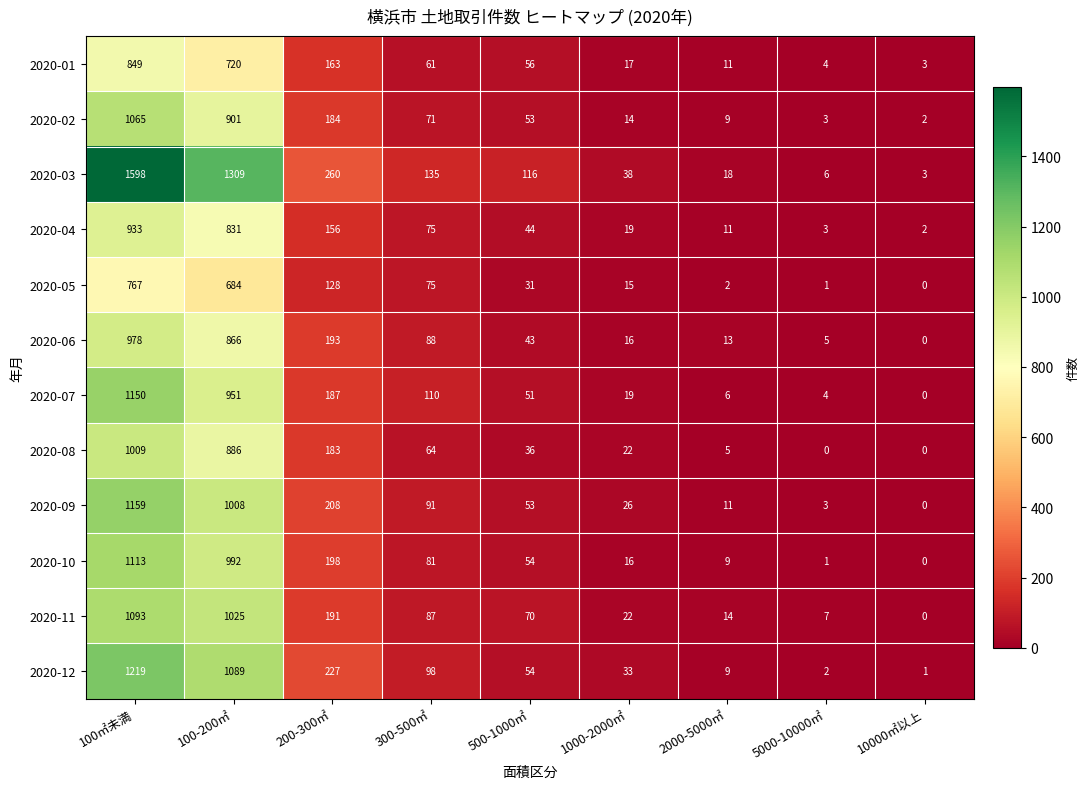

Rank the series at 200-300㎡ from lowest to highest value.

2020-05, 2020-04, 2020-01, 2020-08, 2020-02, 2020-07, 2020-11, 2020-06, 2020-10, 2020-09, 2020-12, 2020-03